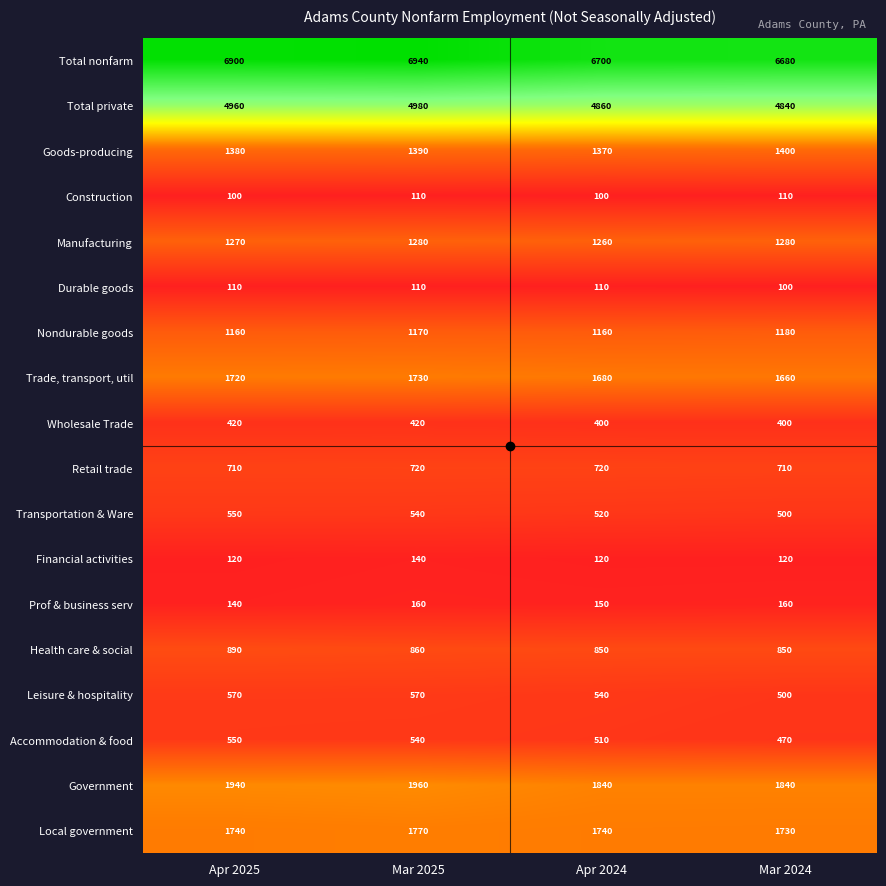

What is the maximum value for Durable goods?

110